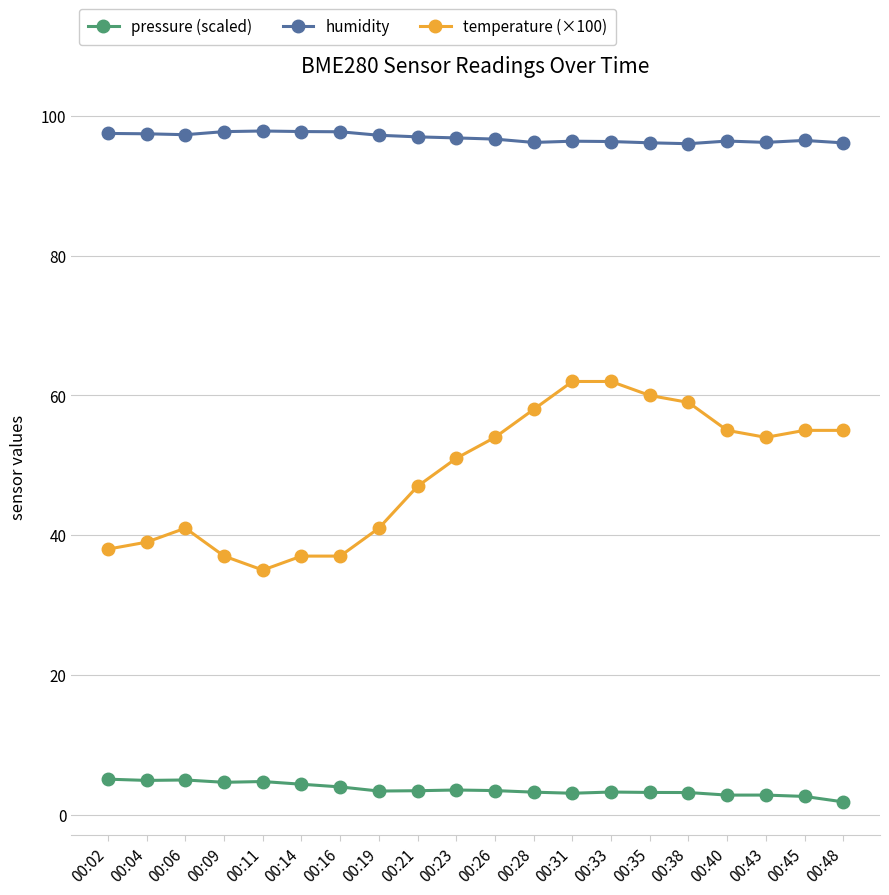

Is the value of temperature (×100) at 00:26 greater than the value of pressure (scaled) at 00:21?

Yes